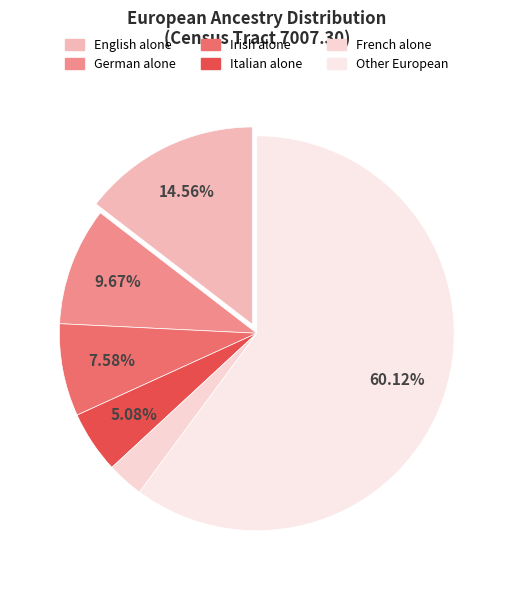

Approximately how many times larger is the value at English alone compared to Italian alone?

2.9